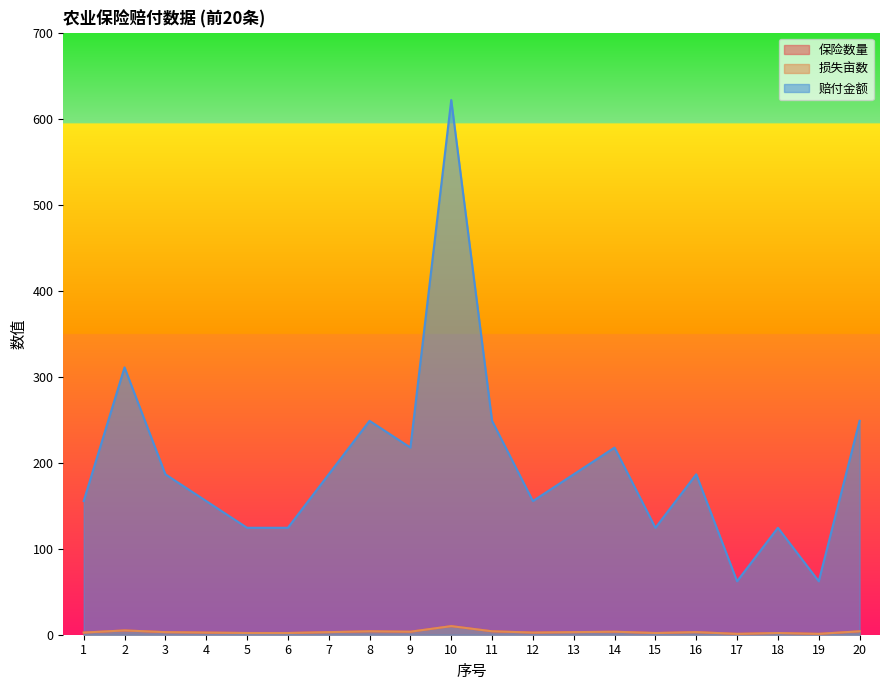

What is the difference between the highest and lowest values at 16?

183.5